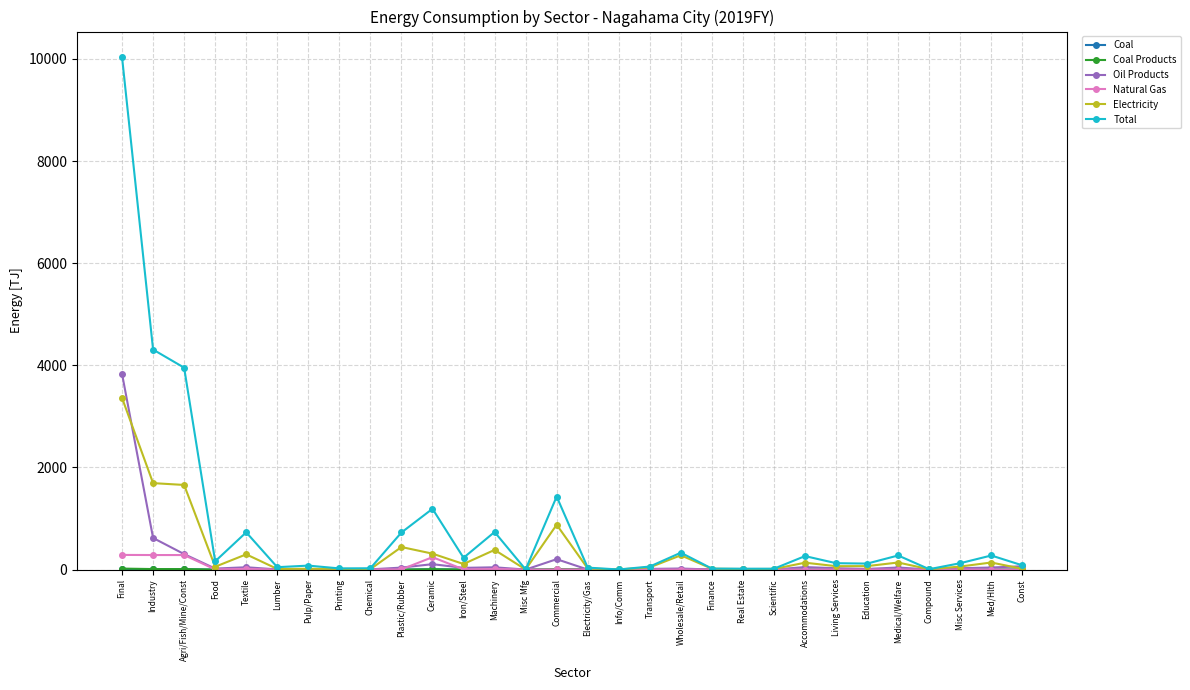

What is the difference between the second highest and minimum values in the Total series?

4305.8